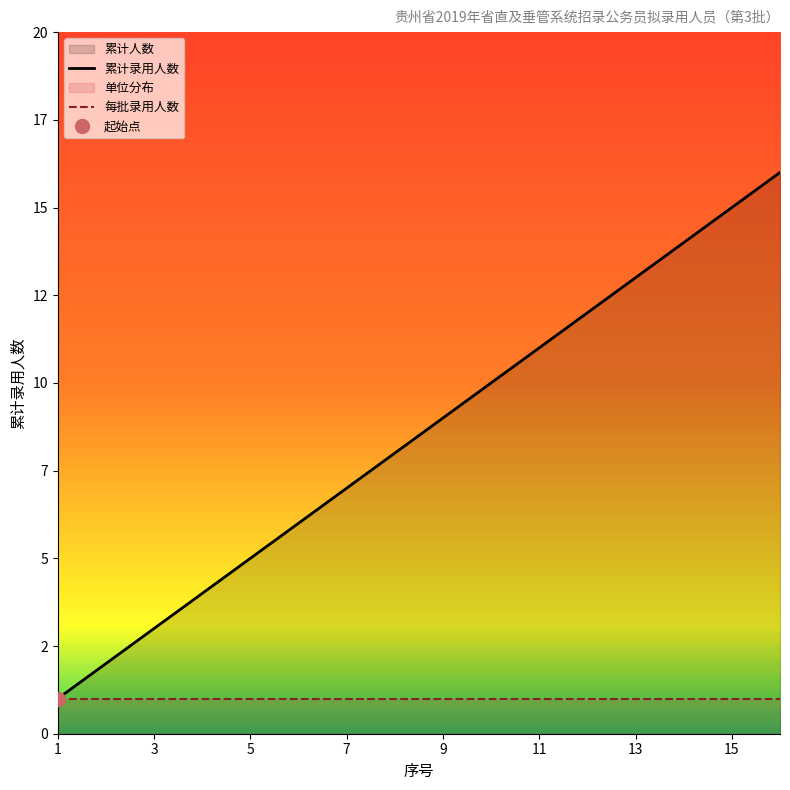

The chart shows a value of 5 at 3. True or false?

False